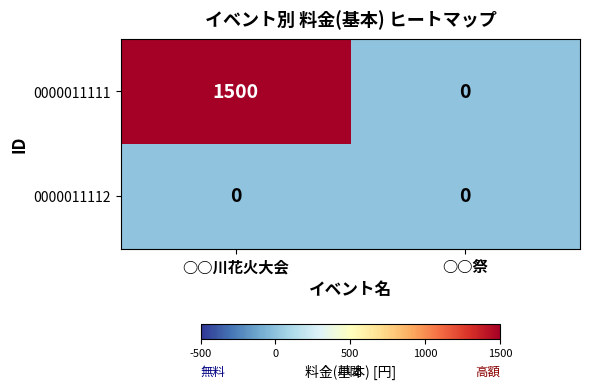

Is it true that 0000011111 equals 1500 at ○○川花火大会?

True